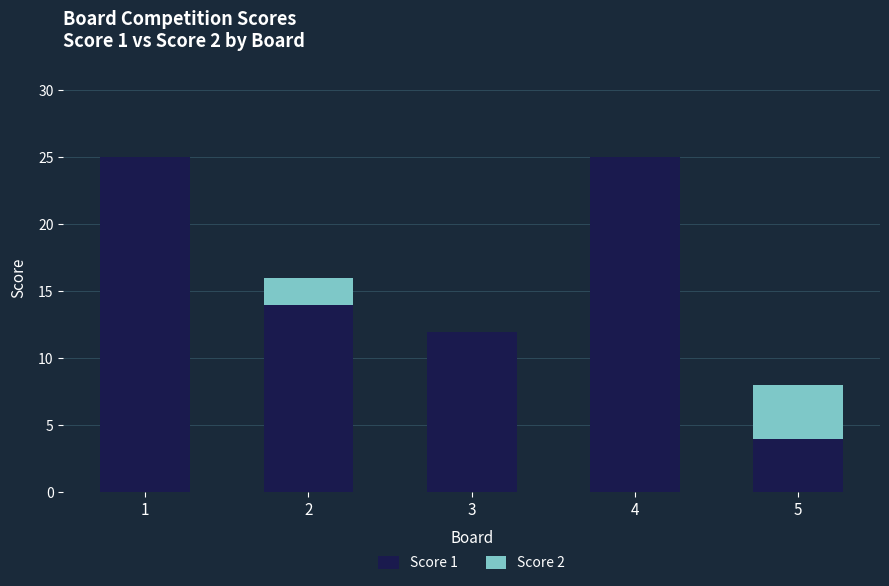

Reading left to right, what are the values for Score 1?

1=25	2=14	3=12	4=25	5=4